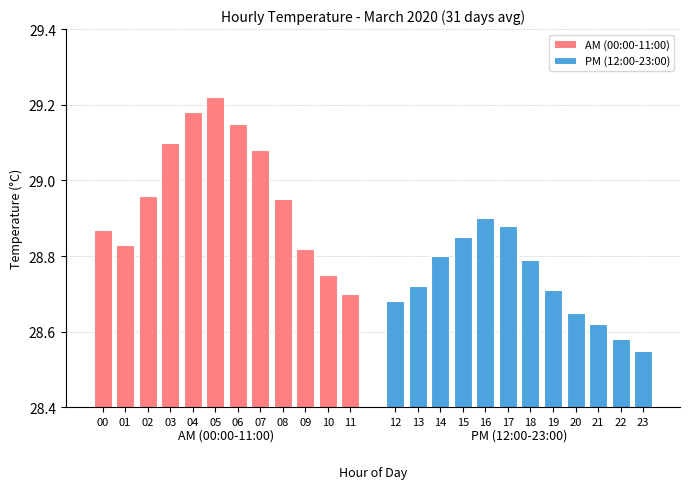

Reading right to left, what are all the values shown in this chart?

AM (00:00-11:00): 28.7	28.8	28.8	28.9	29.1	29.1	29.2	29.2	29.1	29.0	28.8	28.9
PM (12:00-23:00): 28.6	28.6	28.6	28.6	28.7	28.8	28.9	28.9	28.9	28.8	28.7	28.7